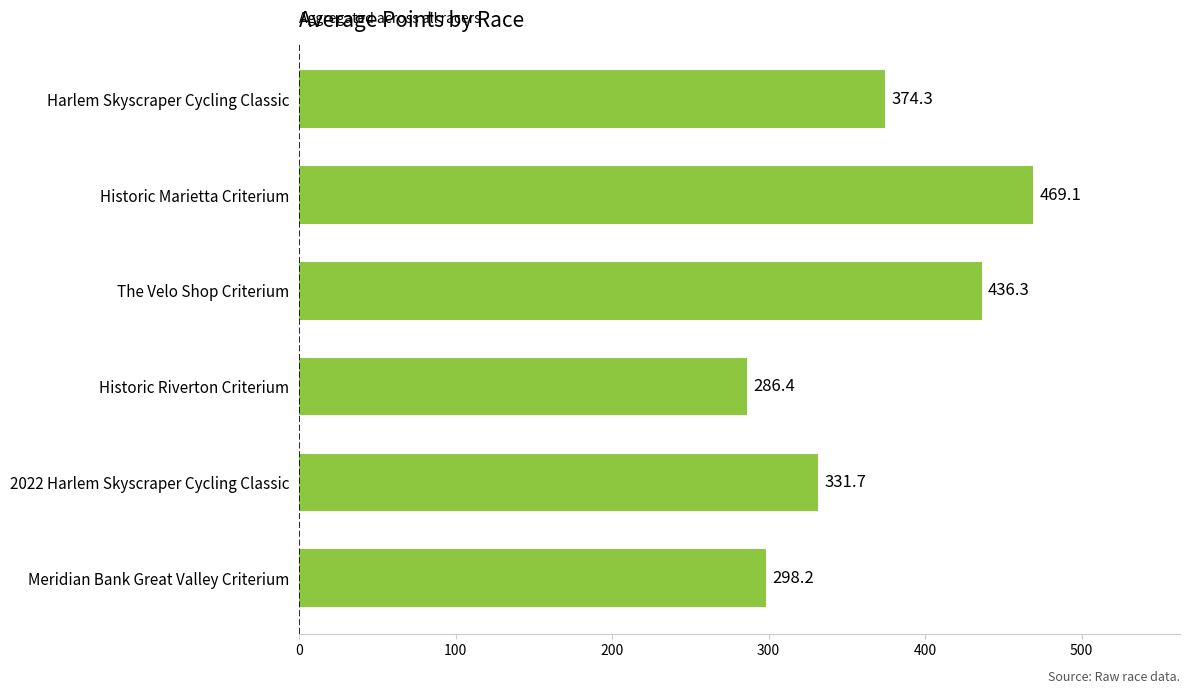

What is the greatest value displayed?

469.1